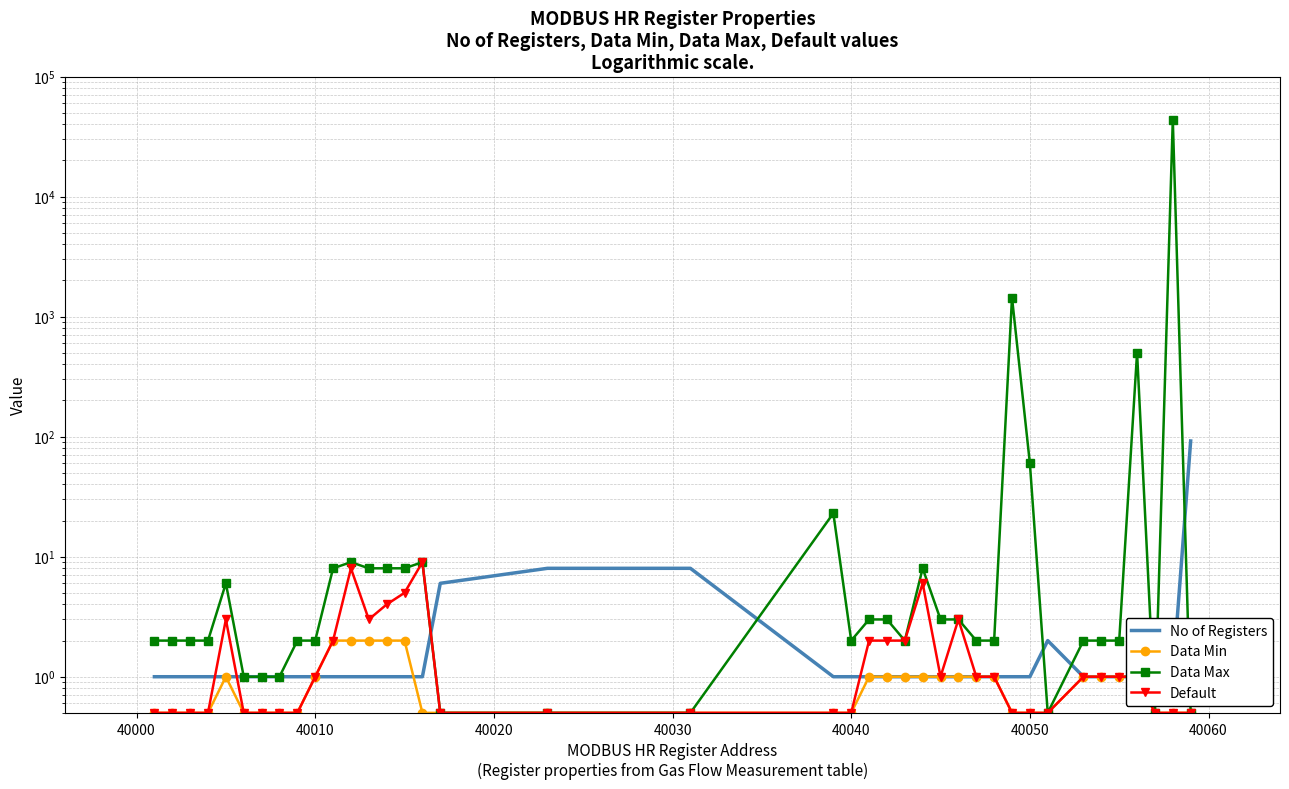

What is the greatest value displayed?

43690.0